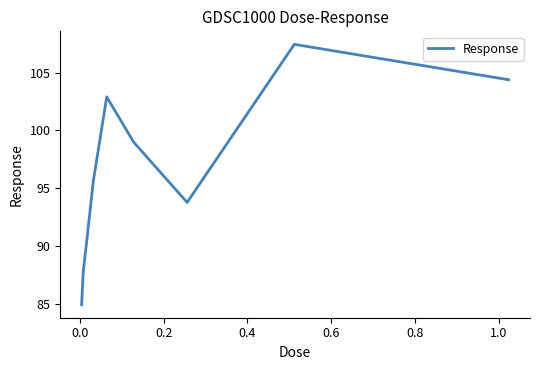

What is the smallest value displayed?

84.9